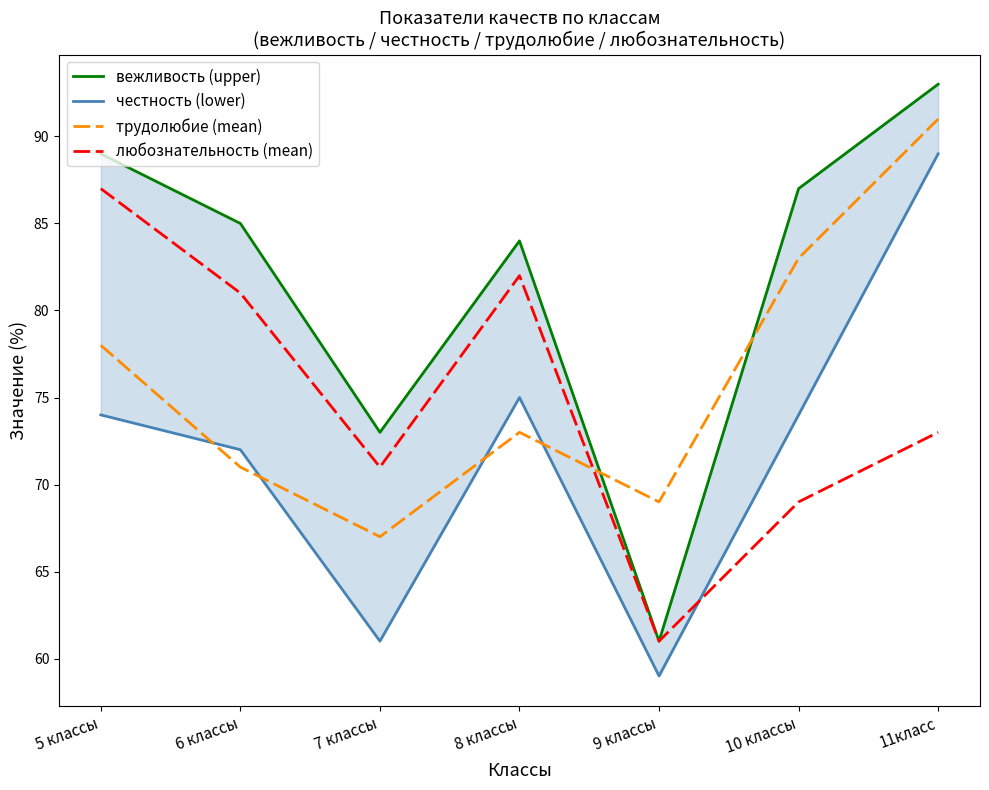

Between 9 классы and 7 классы, which is larger?

7 классы